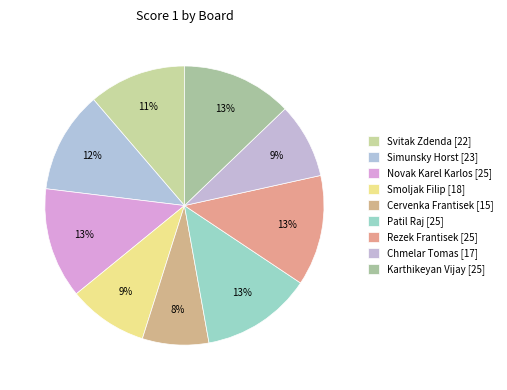

How many slices are in this pie chart?

9